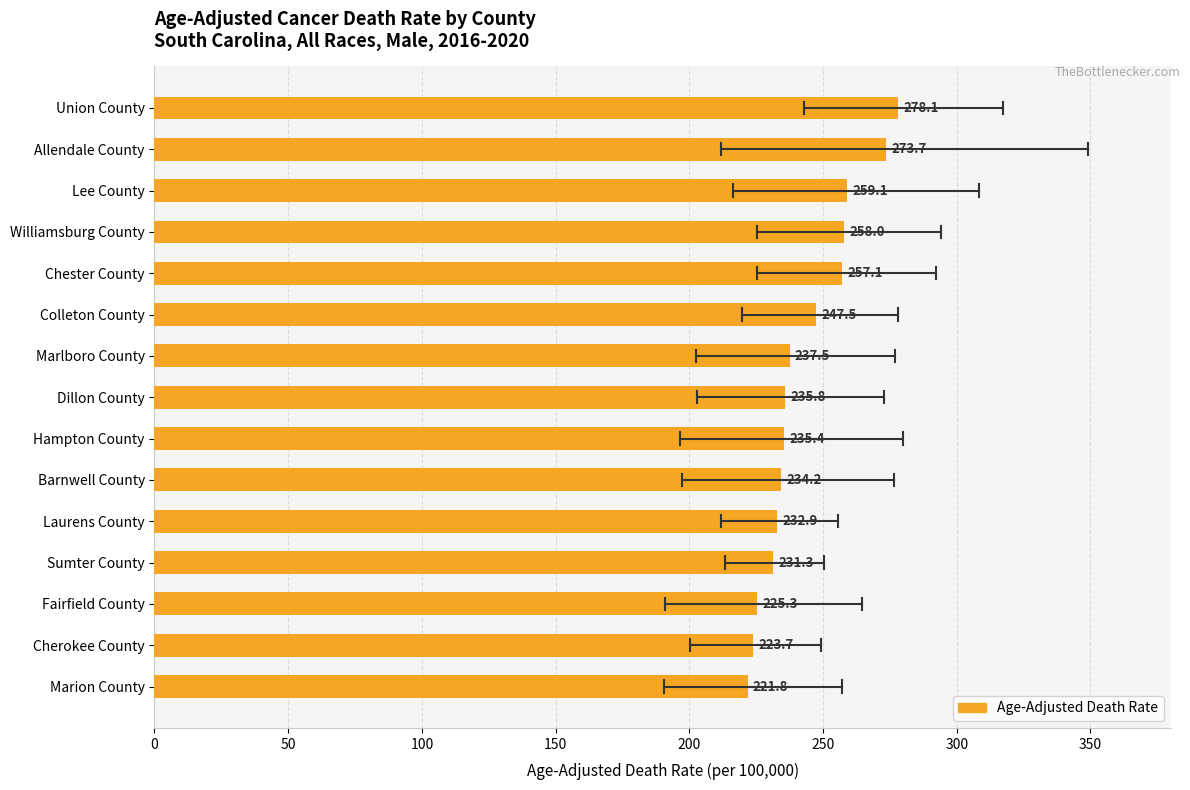

Where is the data nearest to the value 249?

Colleton County